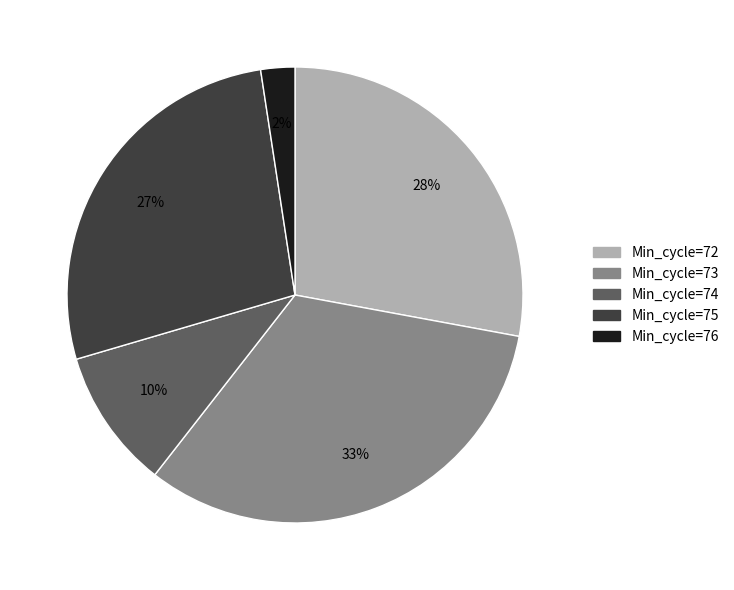

Is there any slice that represents more than half of the pie?

No